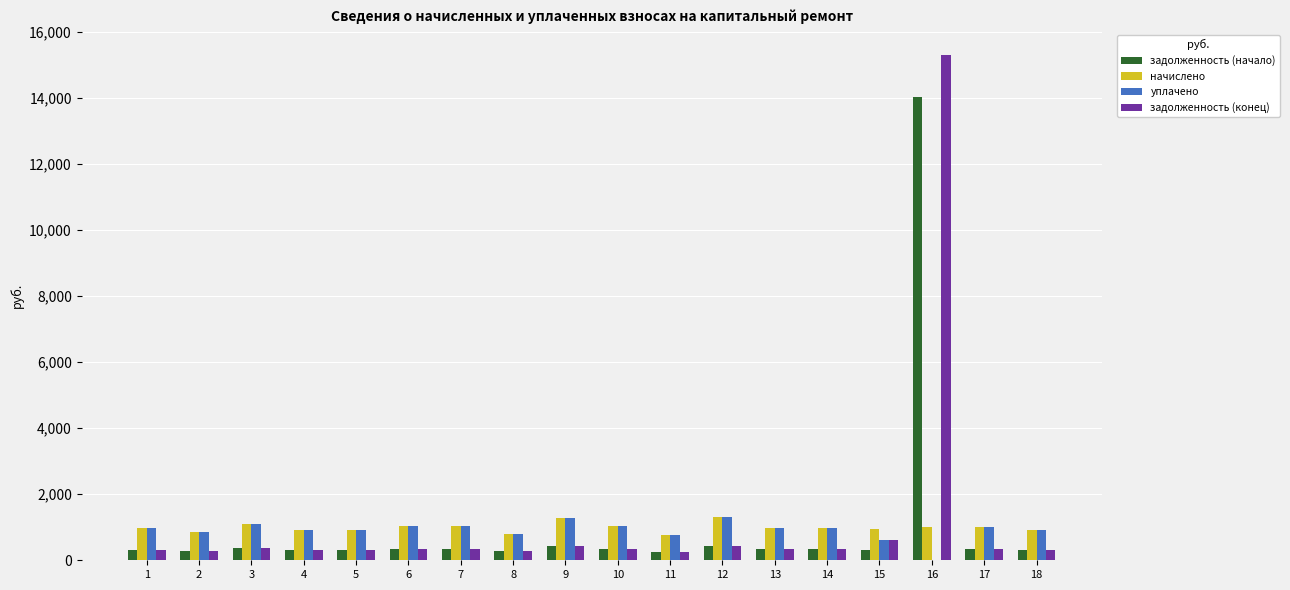

What are all the series names shown in the legend?

задолженность (начало), начислено, уплачено, задолженность (конец)